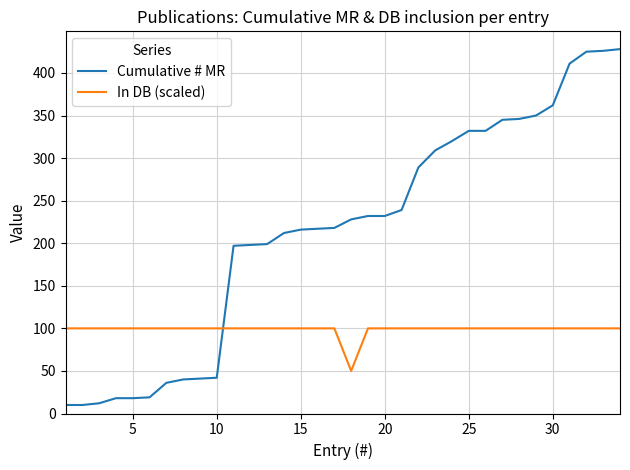

What is the smallest value displayed?

10